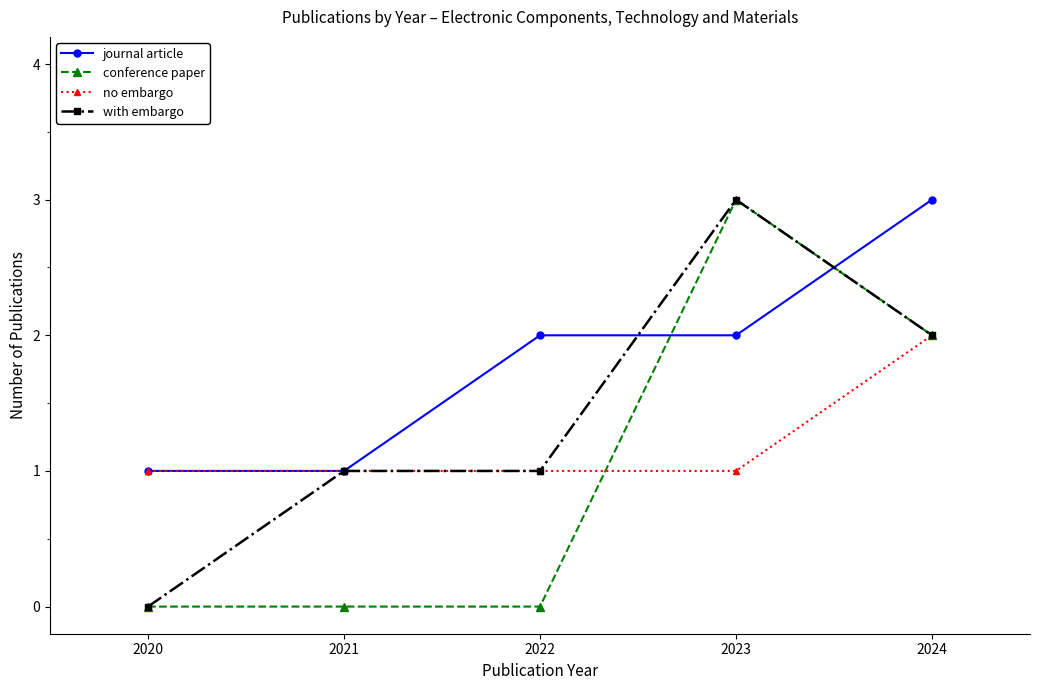

Count the number of categories in the chart.

5